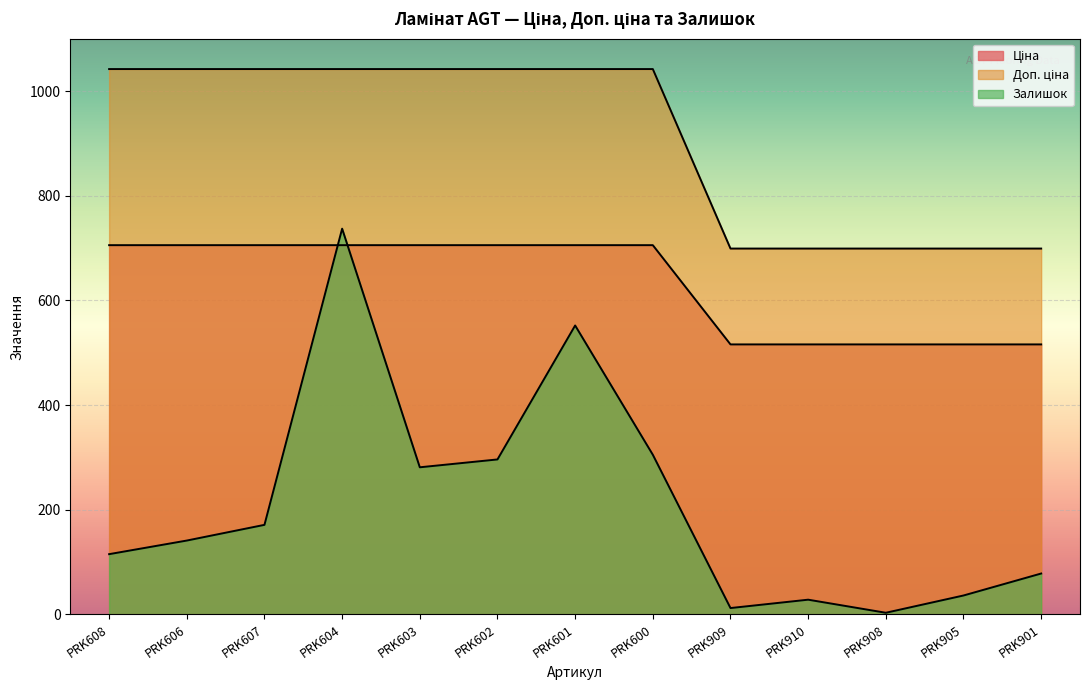

Where does the Доп. ціна series first go above 705?

PRK608